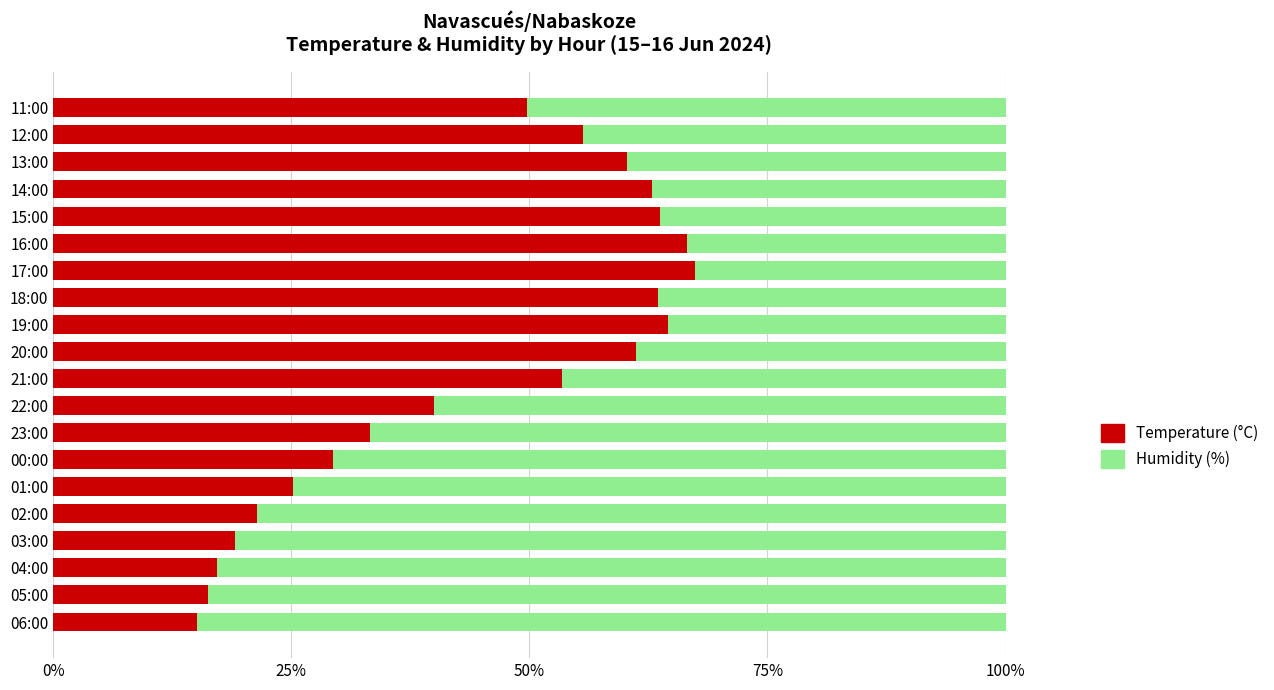

At which label is Temperature (°C) closest to 41?

22:00